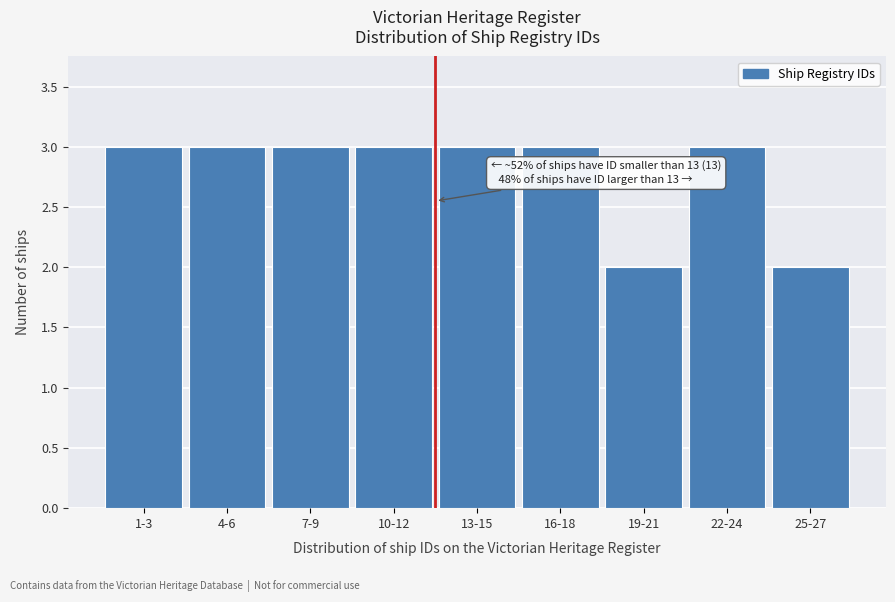

Reading left to right, extract all data points from this chart.

3	3	3	3	3	3	2	3	2